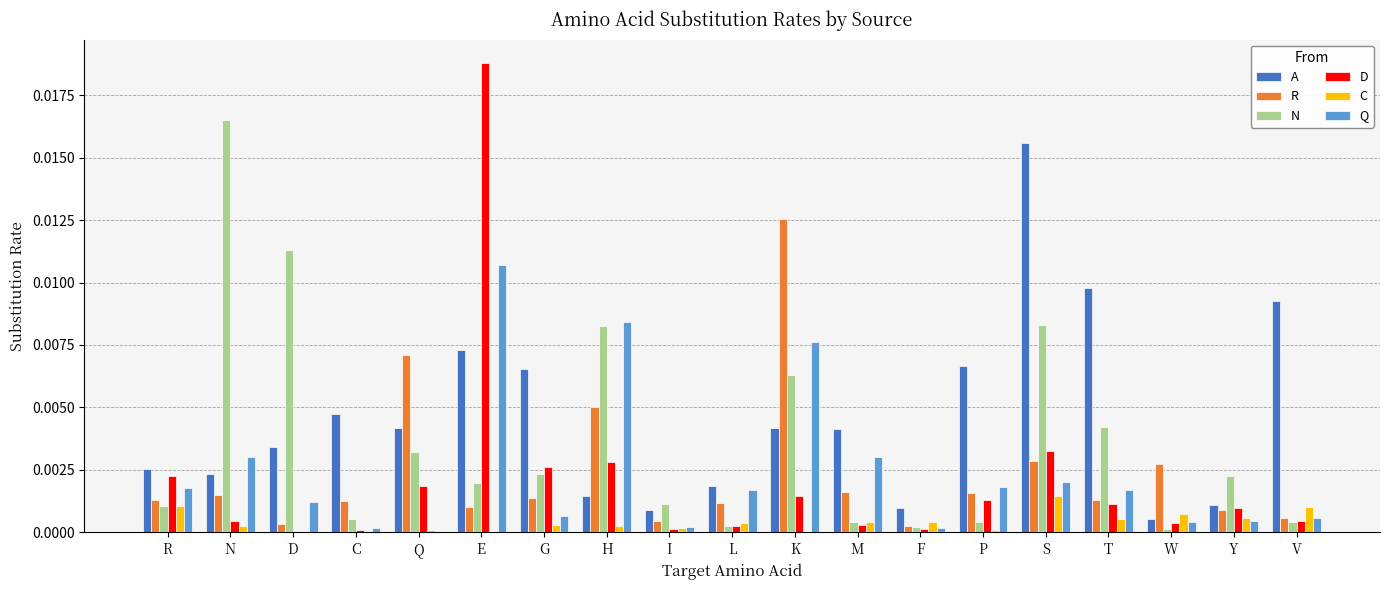

Which series has the largest total across all categories?

A